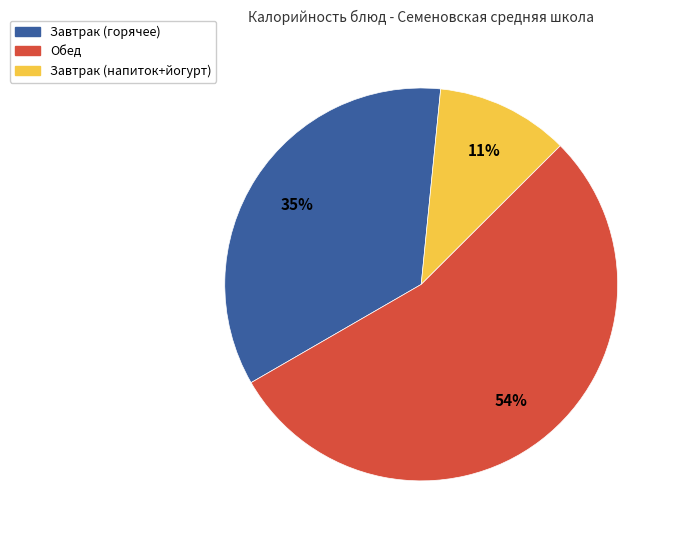

To the nearest percent, what is the average slice percentage?

33%